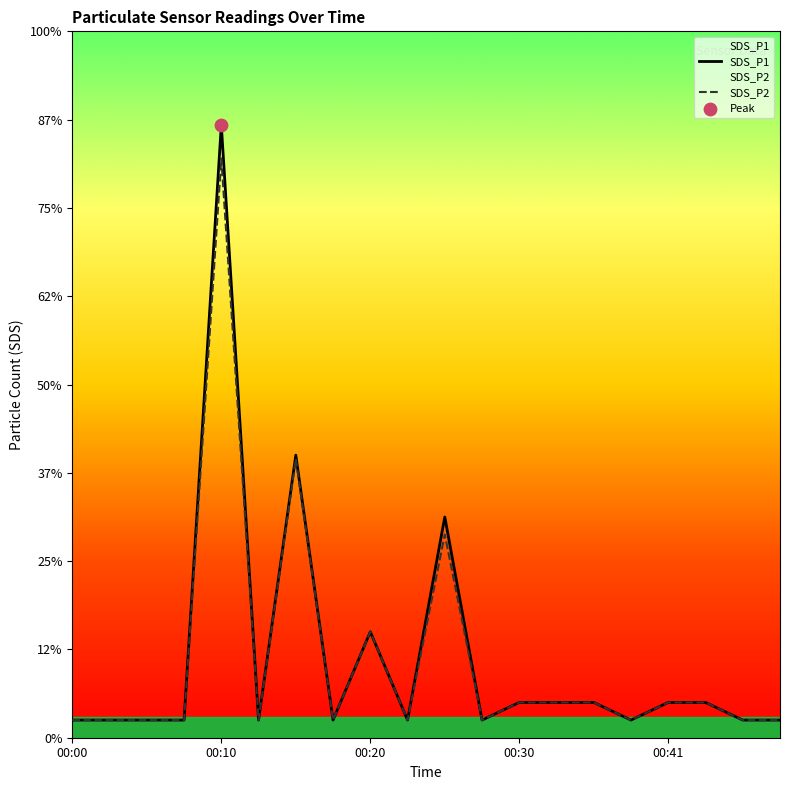

Which series reaches the minimum Y coordinate?

SDS_P1